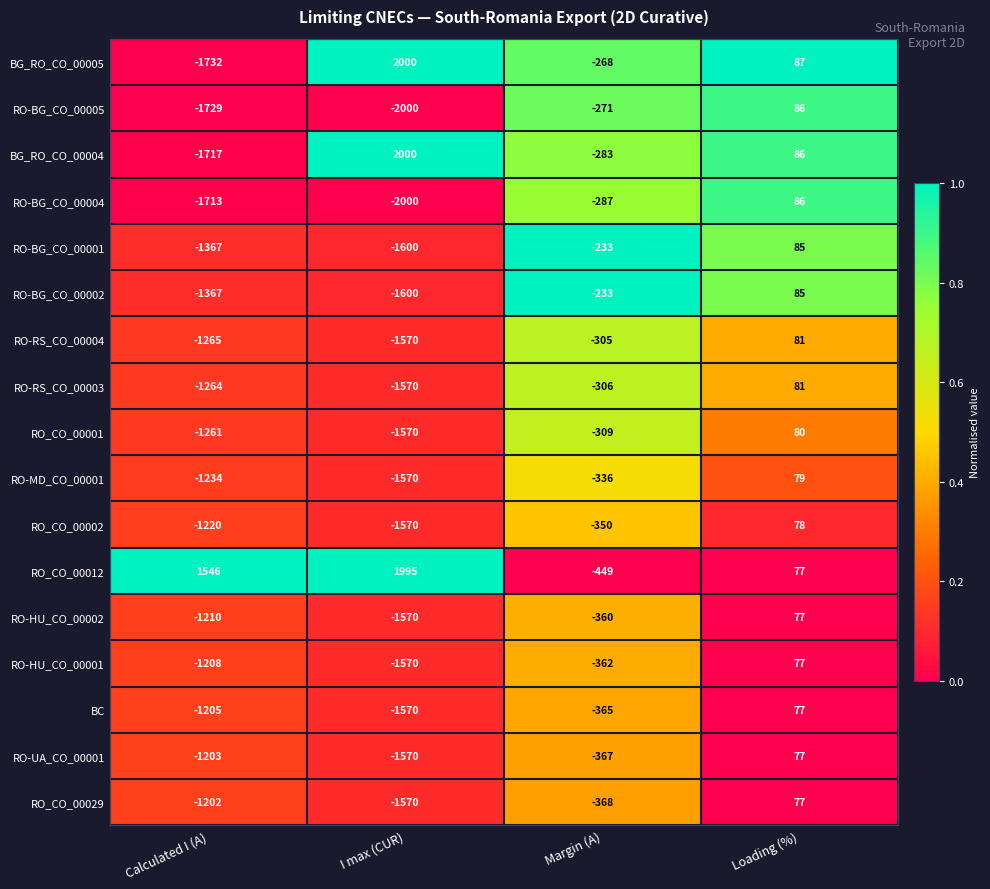

List the labels in order of RO-BG_CO_00005 value, smallest first.

I max (CUR), Calculated I (A), Margin (A), Loading (%)